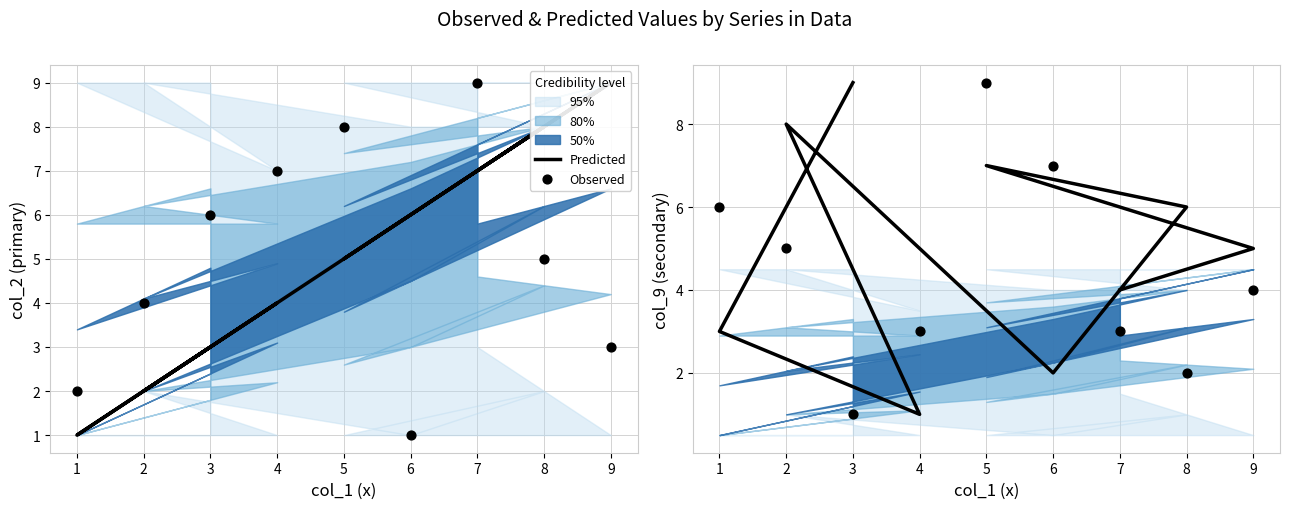

At how many categories does at least one series exceed 6?

4